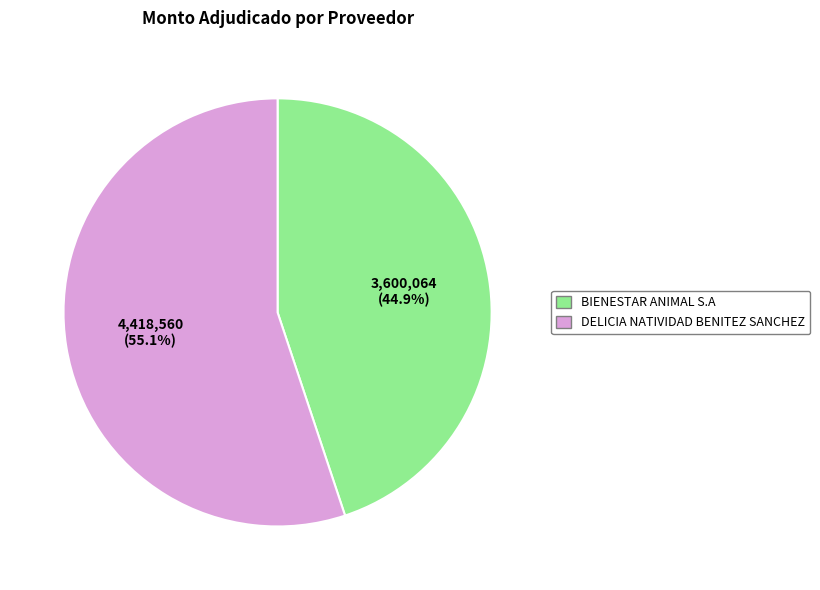

Combined, do DELICIA NATIVIDAD BENITEZ SANCHEZ and BIENESTAR ANIMAL S.A account for over 50%?

Yes